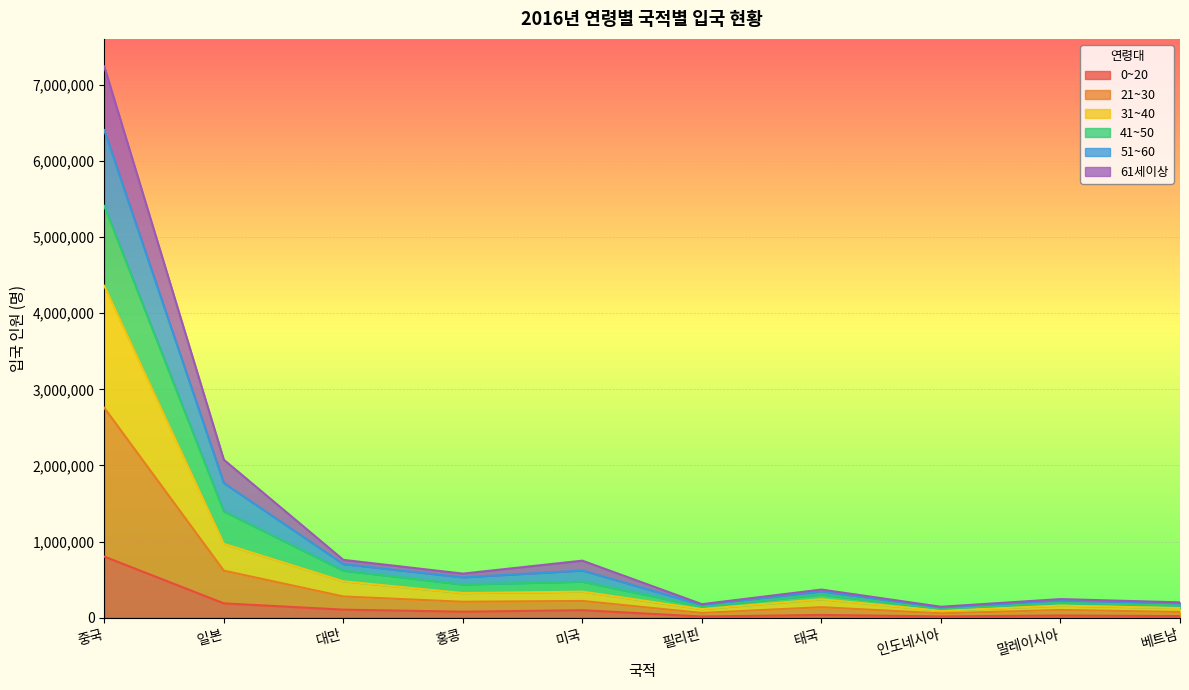

At which label does 0~20 reach its peak?

중국